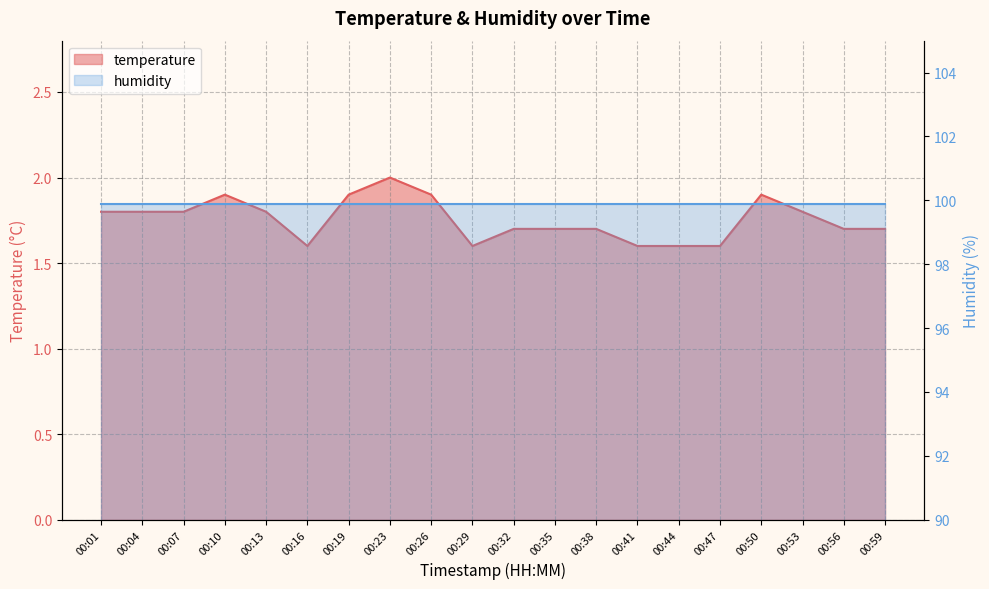

How many interior local peaks (higher than both neighbors) does the data have?

3